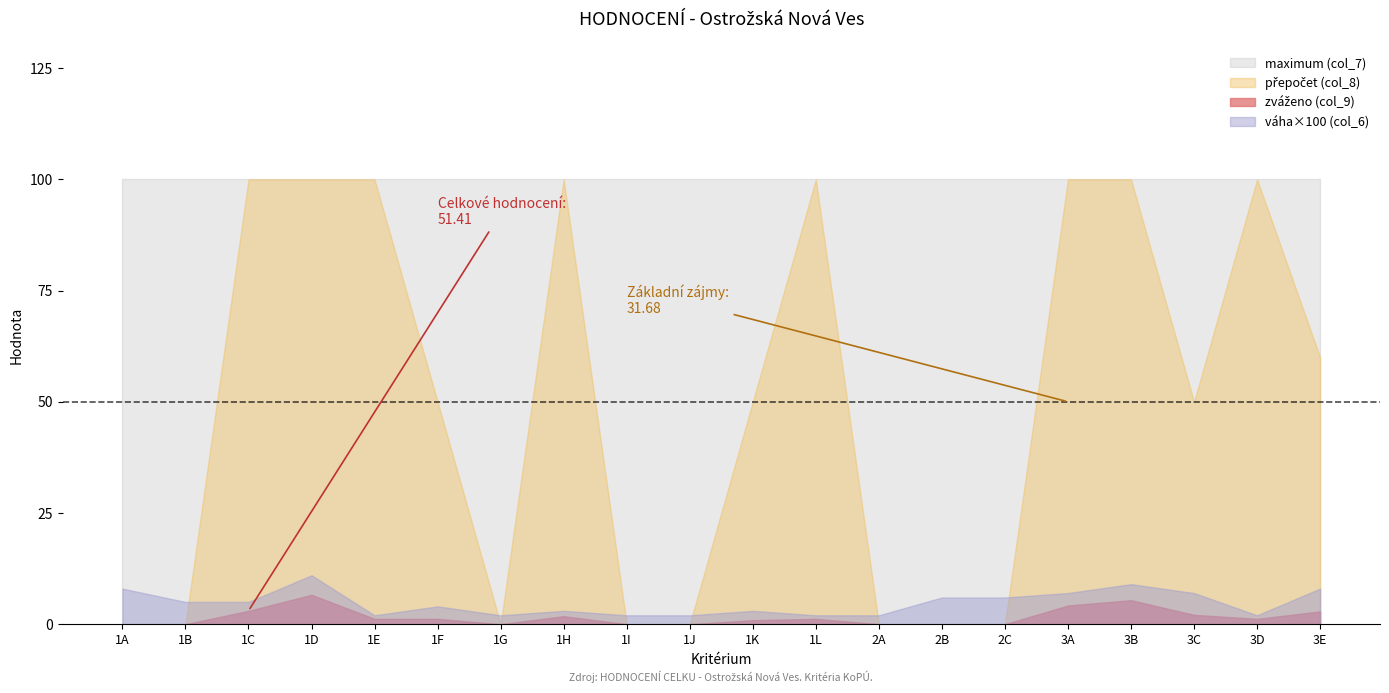

What is the maximum value shown in the chart?

100.0